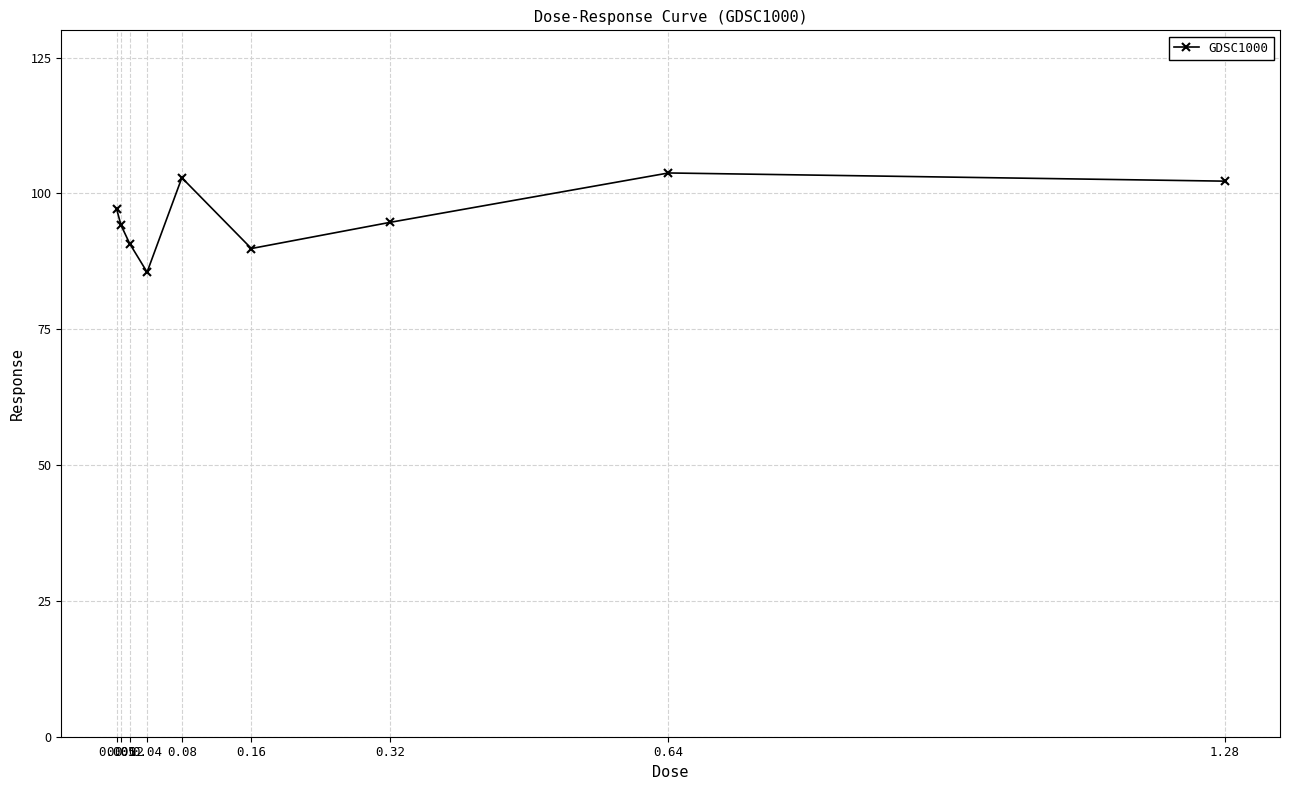

How many series are shown in this chart?

1